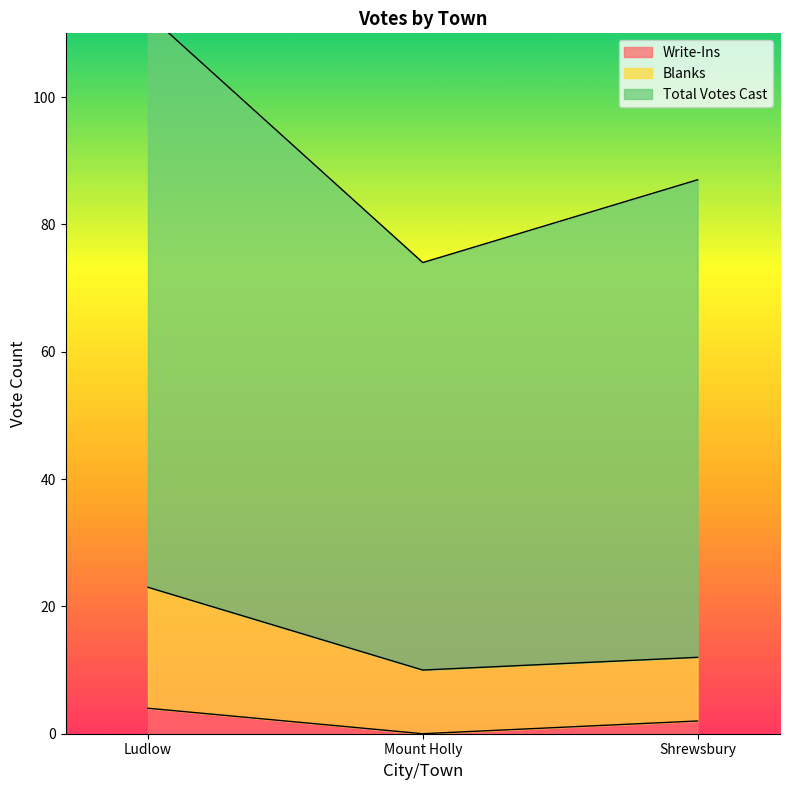

What is the label of the 1st point from the left?

Ludlow